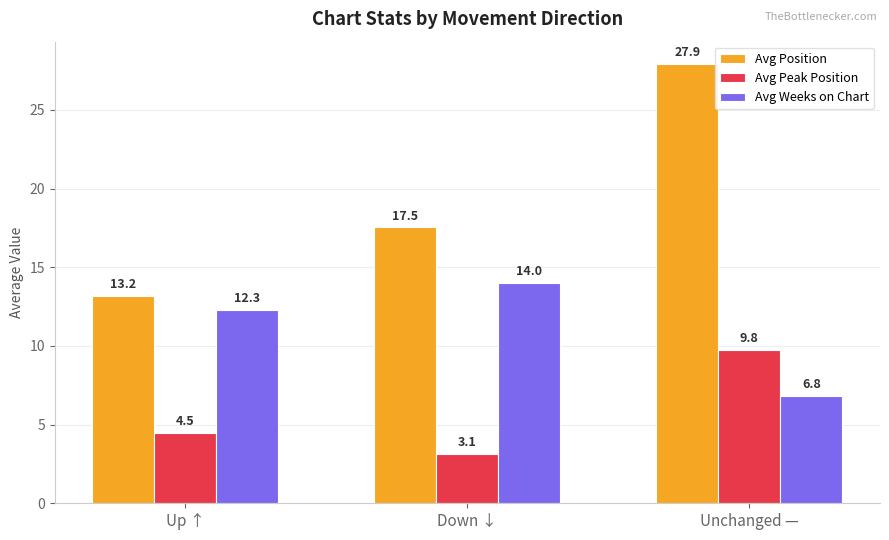

Count the number of categories in the chart.

3